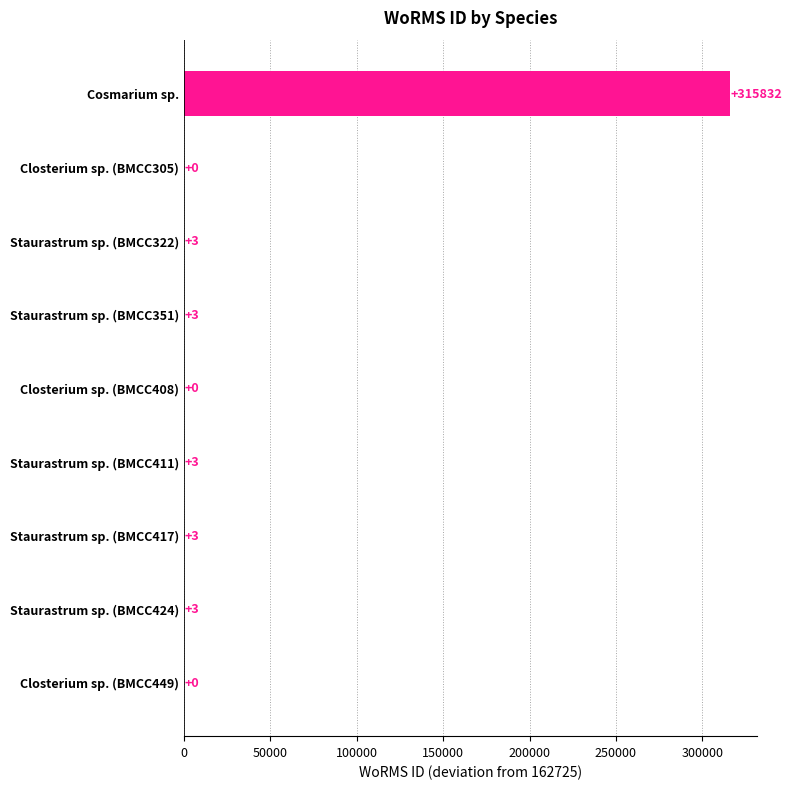

At which category does the chart reach its peak across all series?

Cosmarium sp.